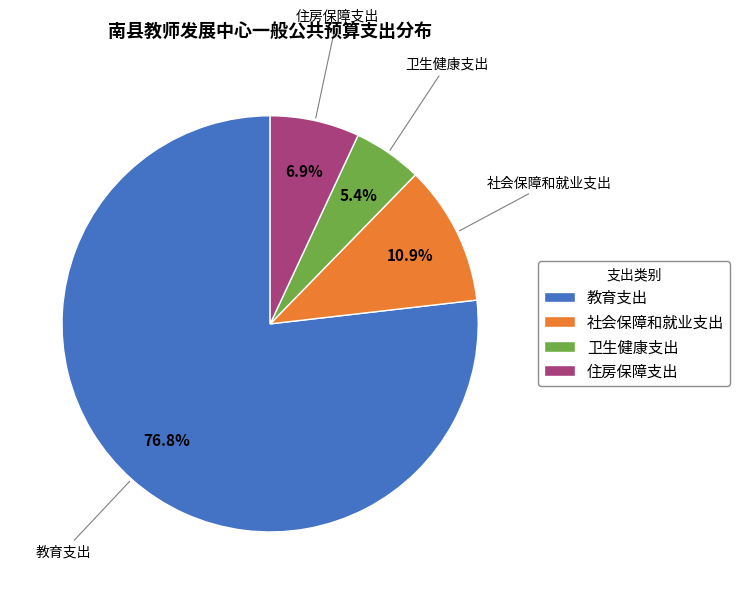

What is the ratio of the value at 卫生健康支出 to the value at 教育支出?

0.1